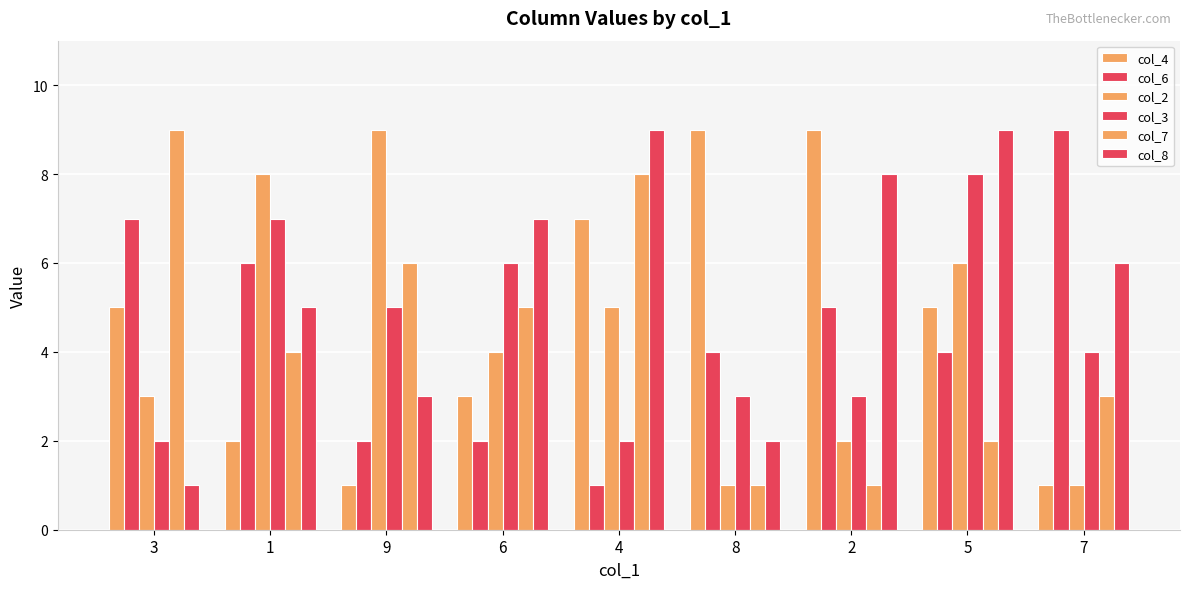

What is the difference between the highest and lowest values at 4?

8